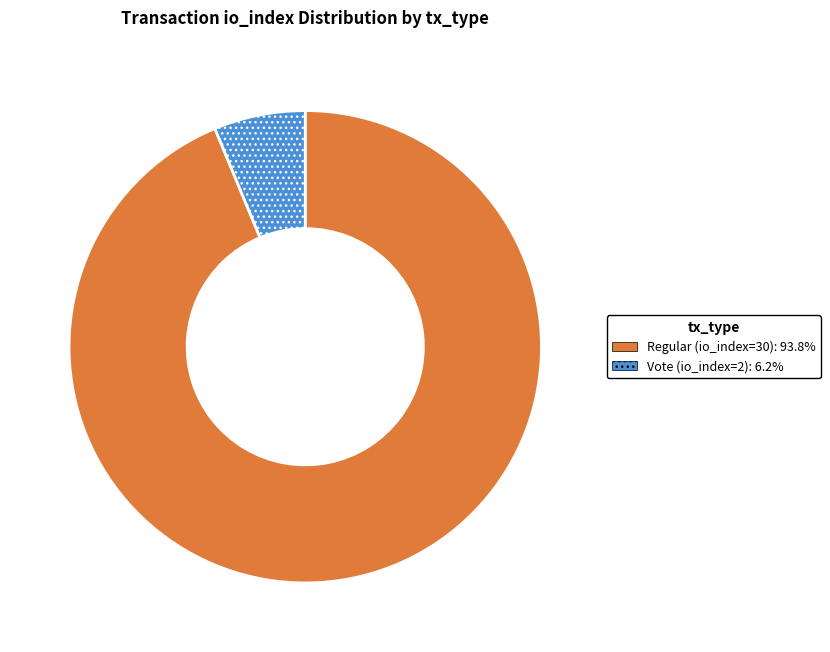

Approximately how many times larger is the value at Regular (io_index=30) compared to Vote (io_index=2)?

15.0